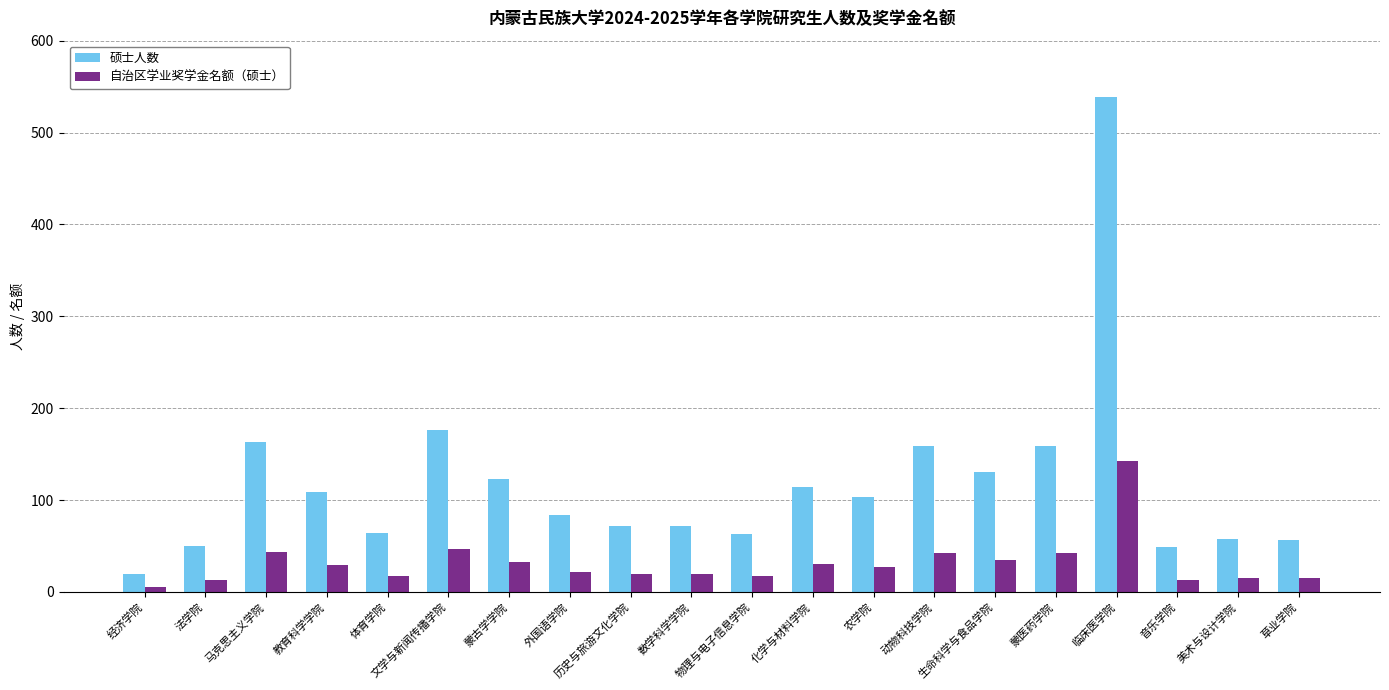

Which series has the widest spread of values?

硕士人数